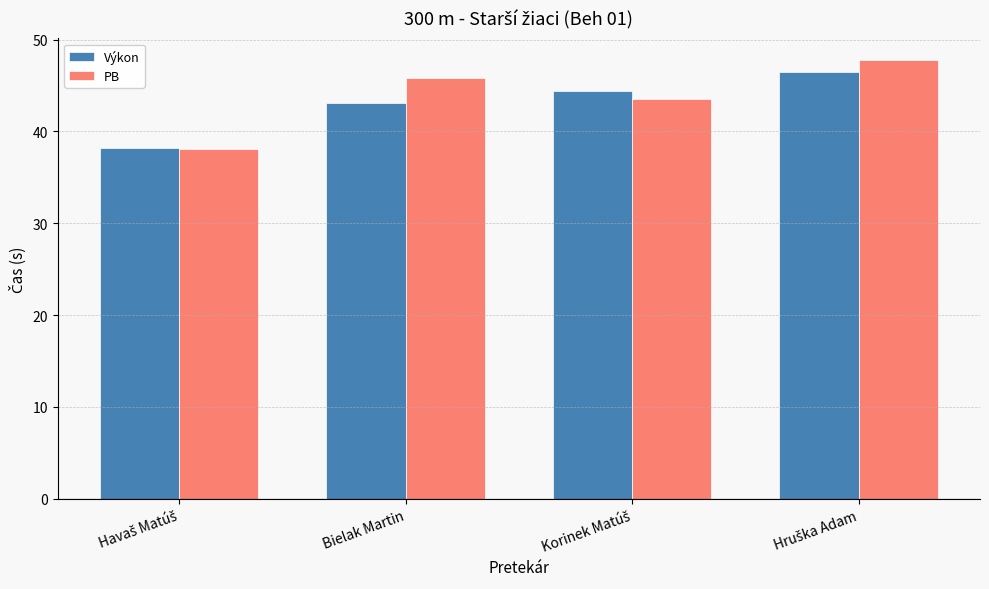

What are all the series names shown in the legend?

Výkon, PB